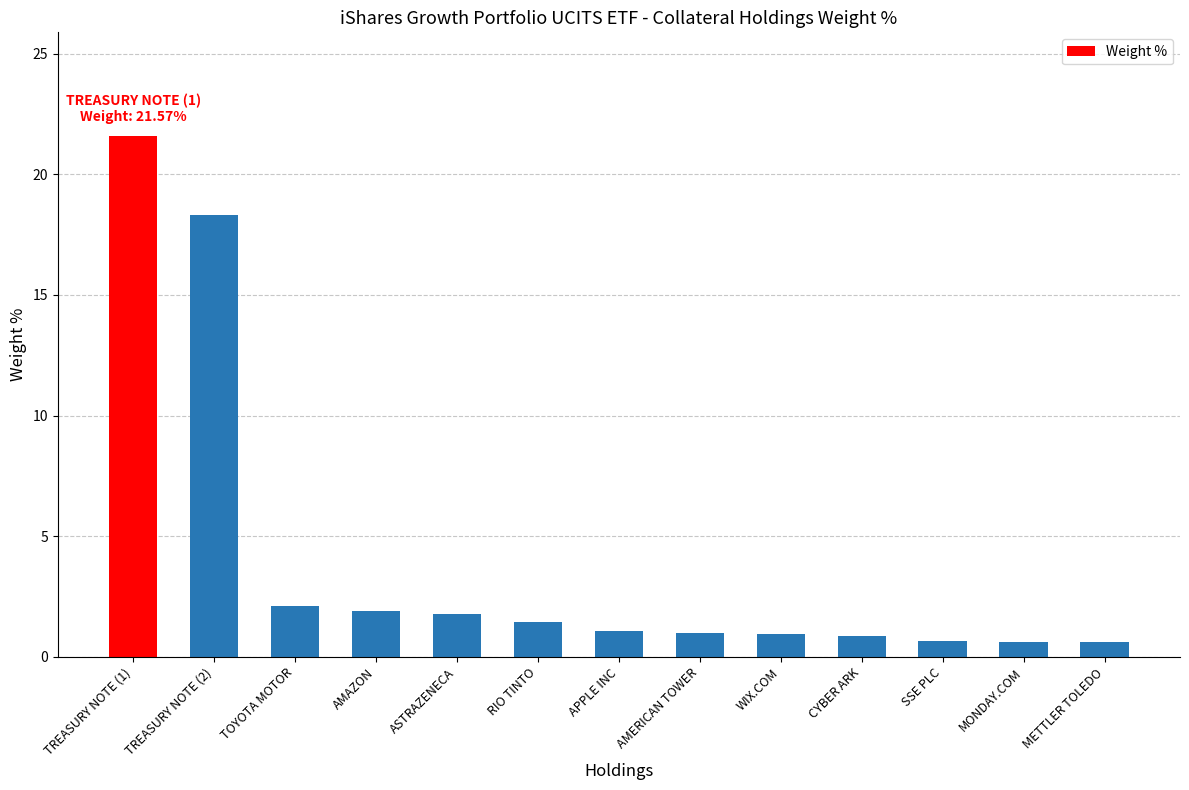

Count the number of categories in the chart.

13